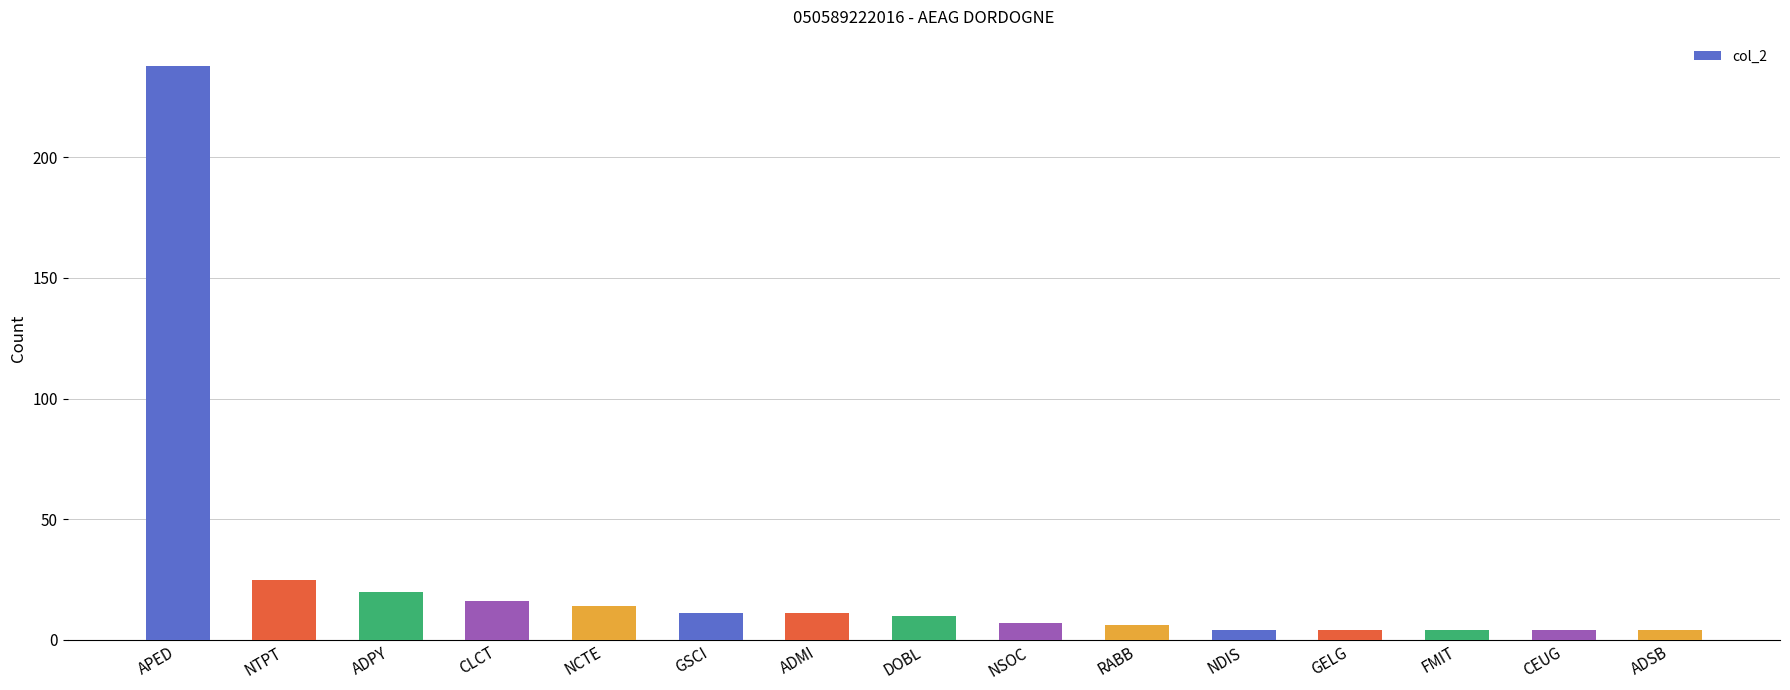

What is the label of the 3rd bar from the right?

FMIT